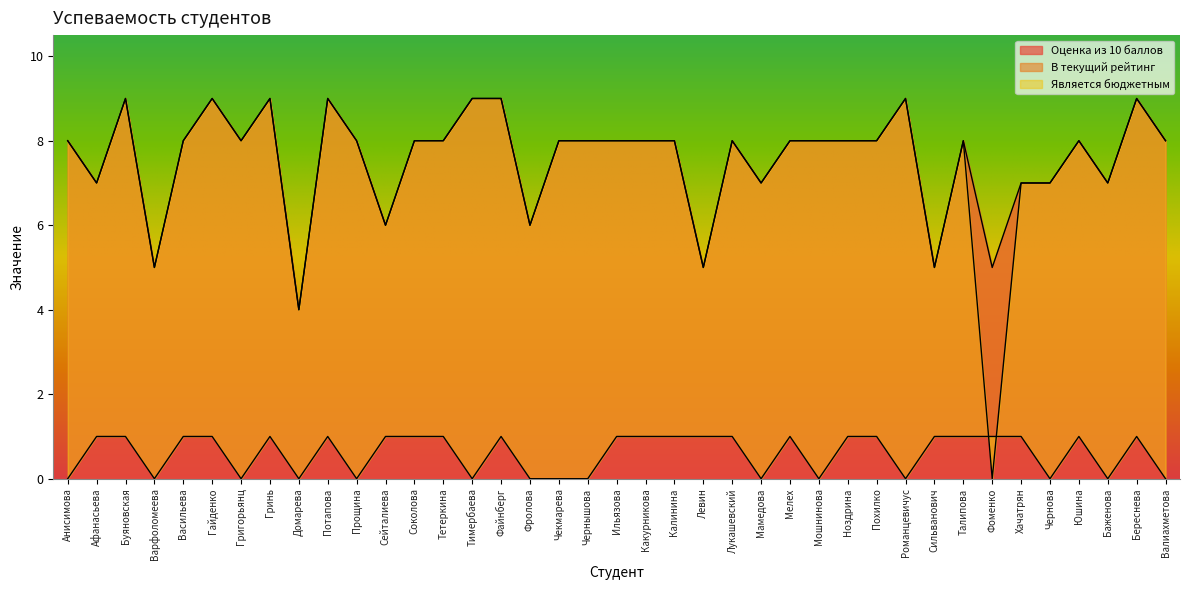

What is the spread (max minus min) of values at Домарева?

4